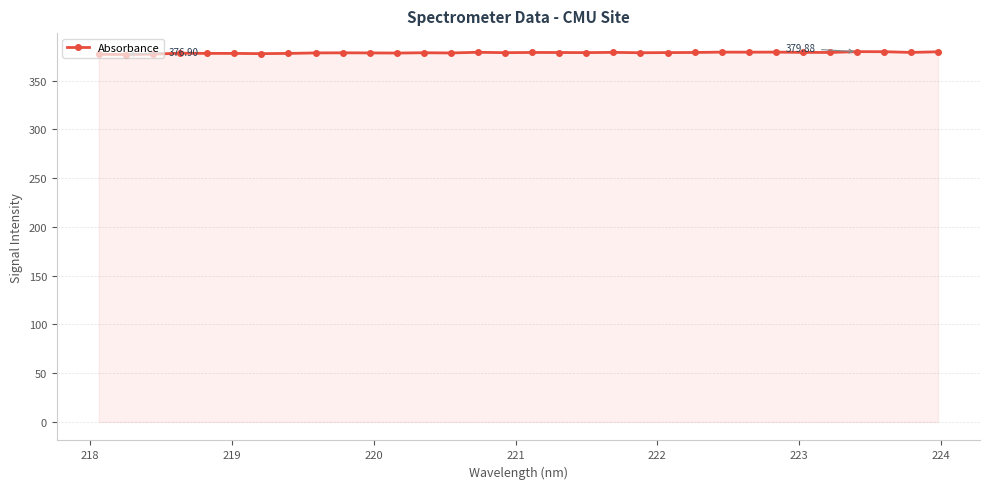

True or false: the data has more than 2 interior local peaks.

True